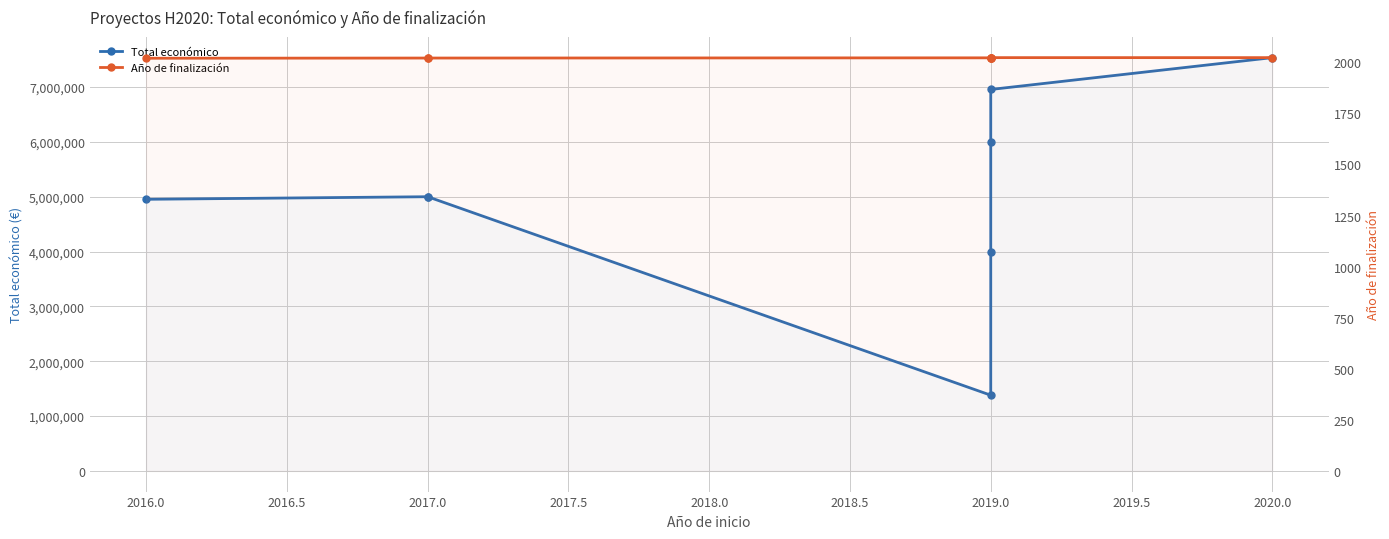

How many distinct data groups are displayed?

2